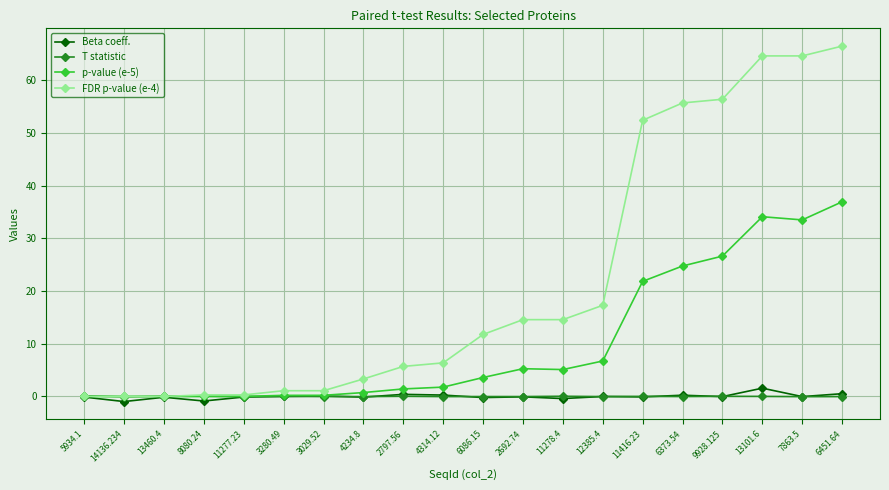

What is the label of the 18th point from the left?

13101.6